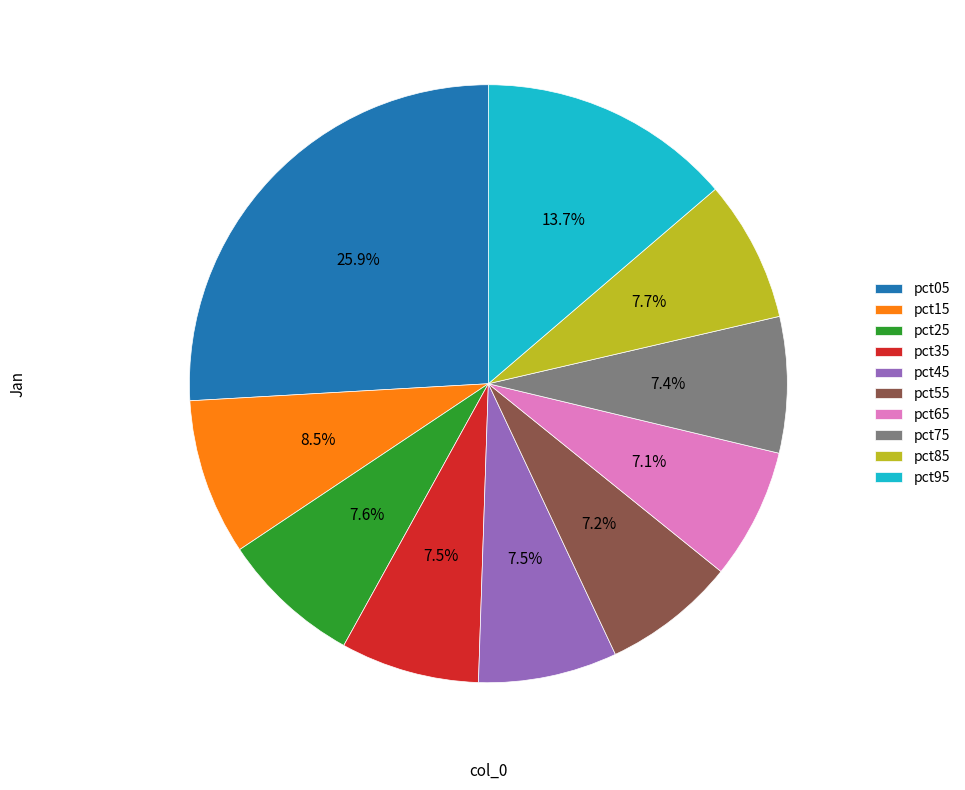

How many segments does this pie chart have?

10